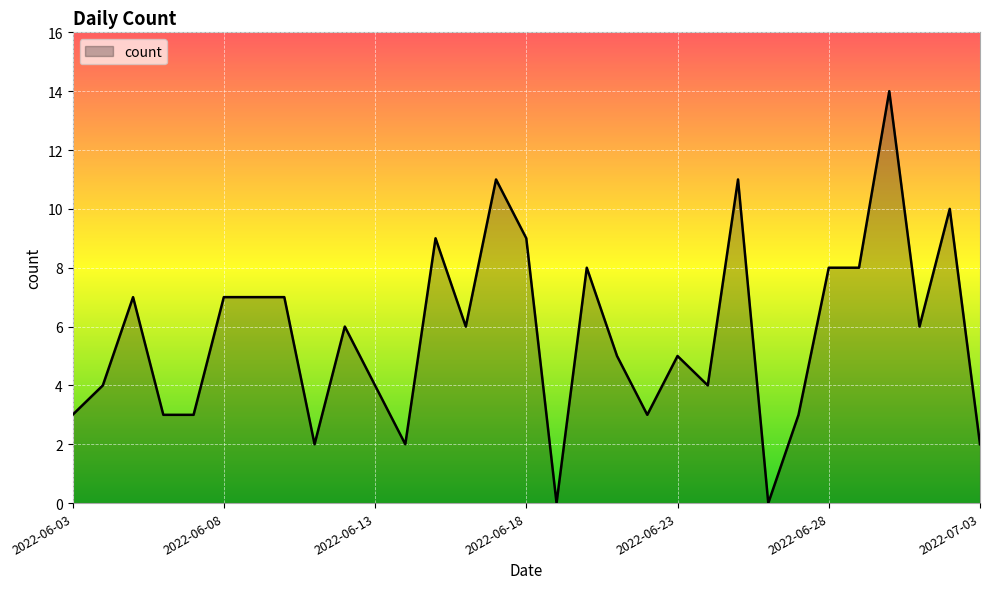

What is the greatest value displayed?

14